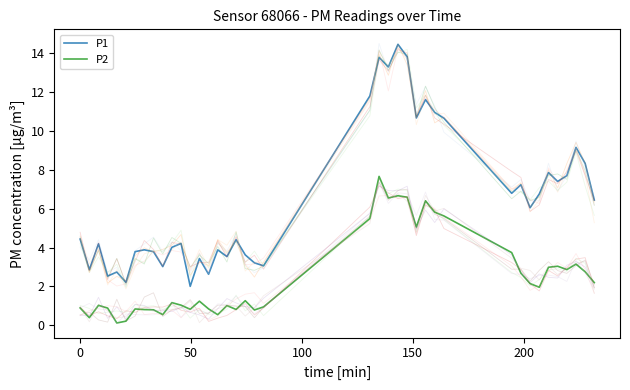

True or false: P1 has more than 1 interior local peaks.

True